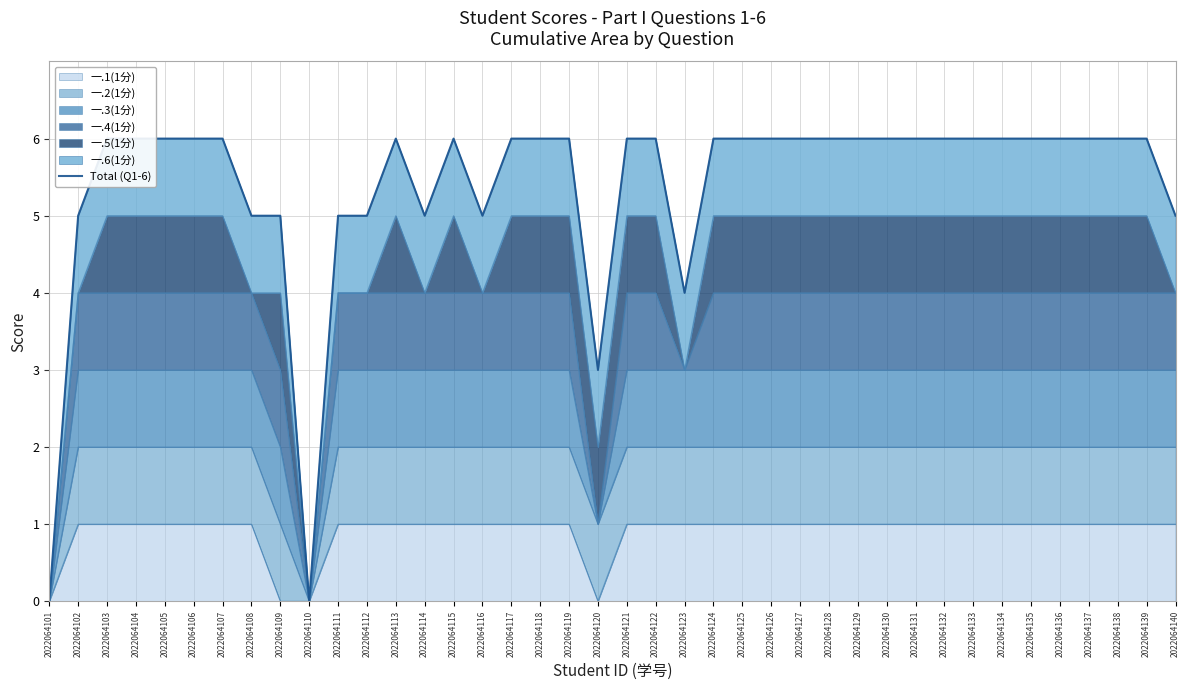

Count the number of categories in the chart.

40